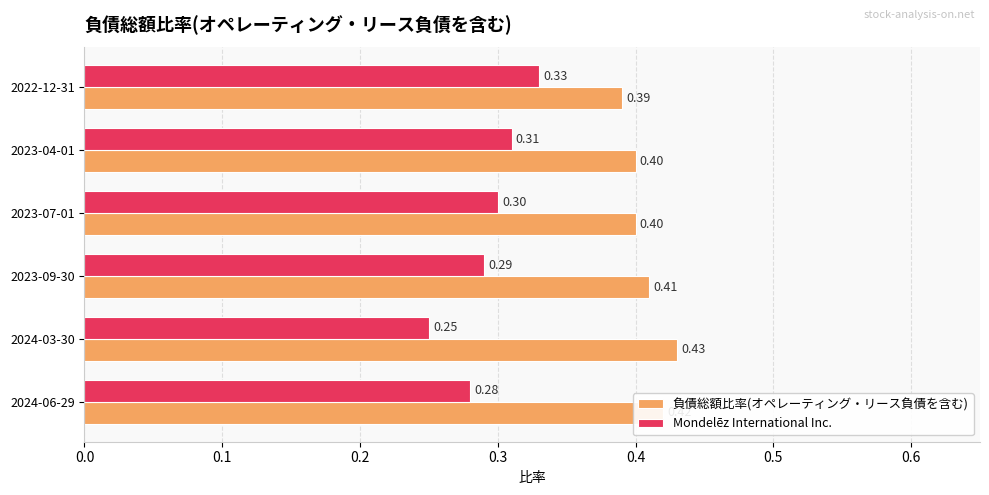

Rank the series by their maximum value, from lowest to highest.

Mondelēz International Inc., 負債総額比率(オペレーティング・リース負債を含む)